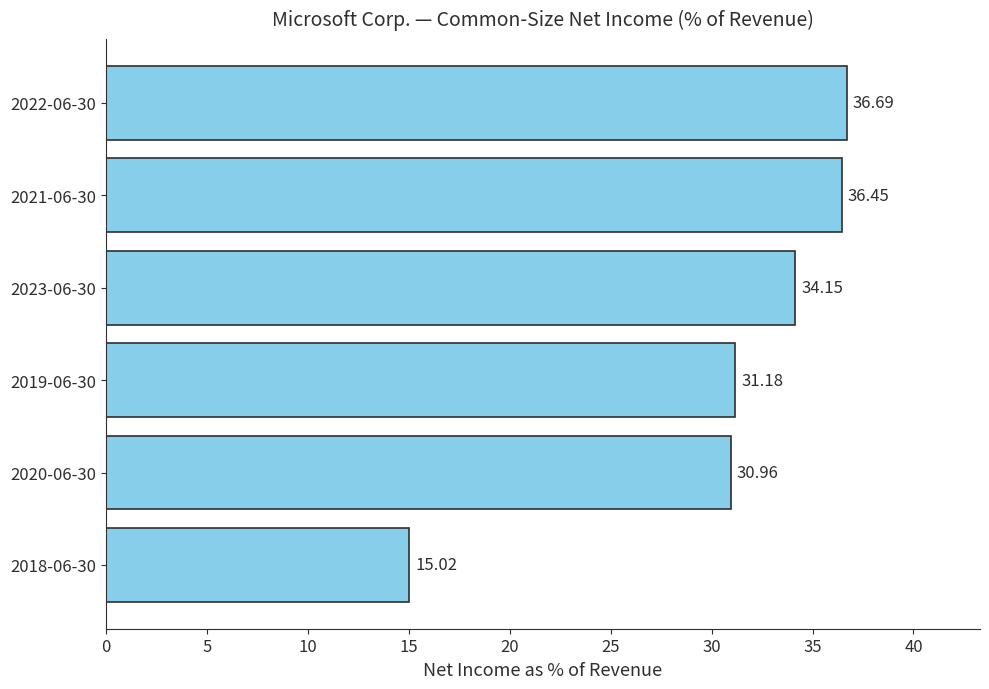

What is the difference between the maximum and minimum values?

21.7